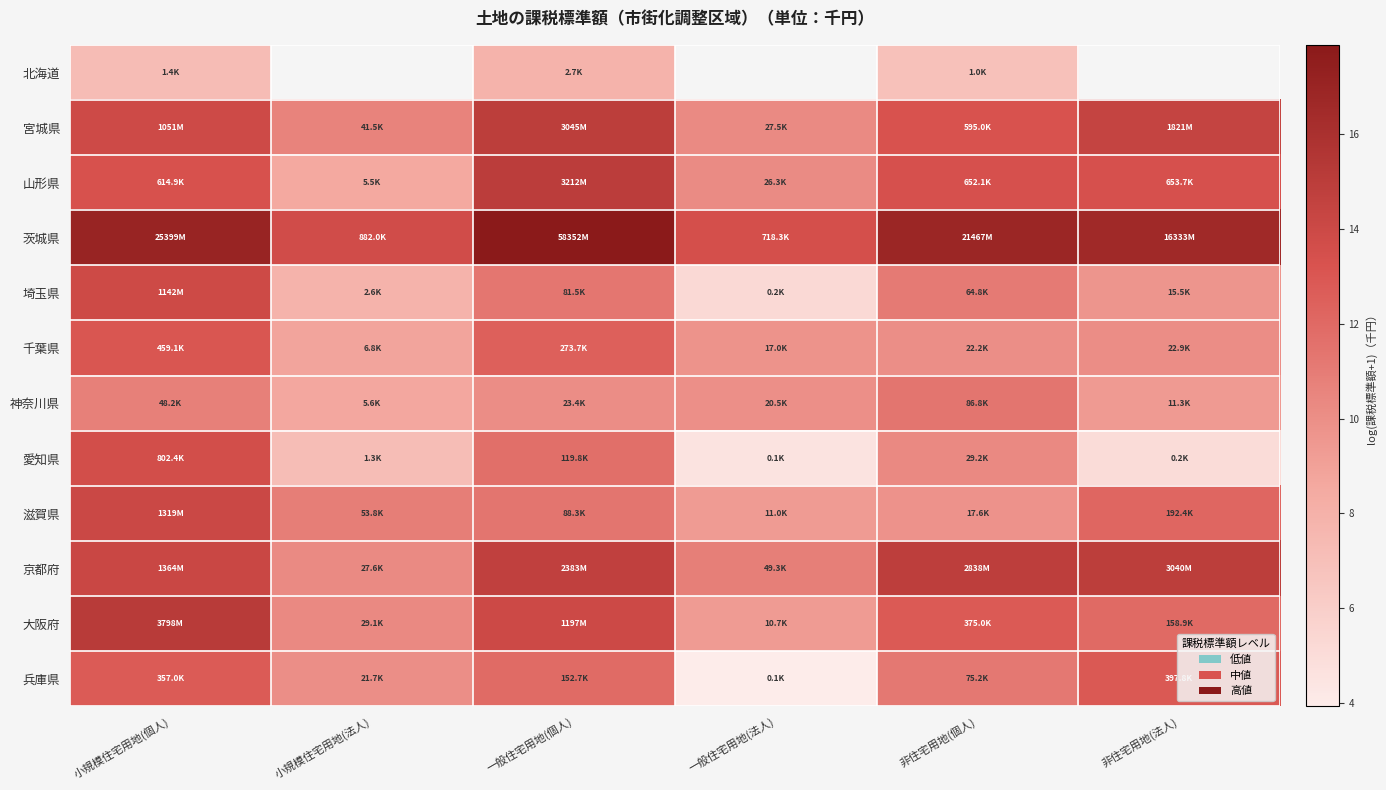

What is the difference between the maximum and minimum values in the 北海道 series?

1.0